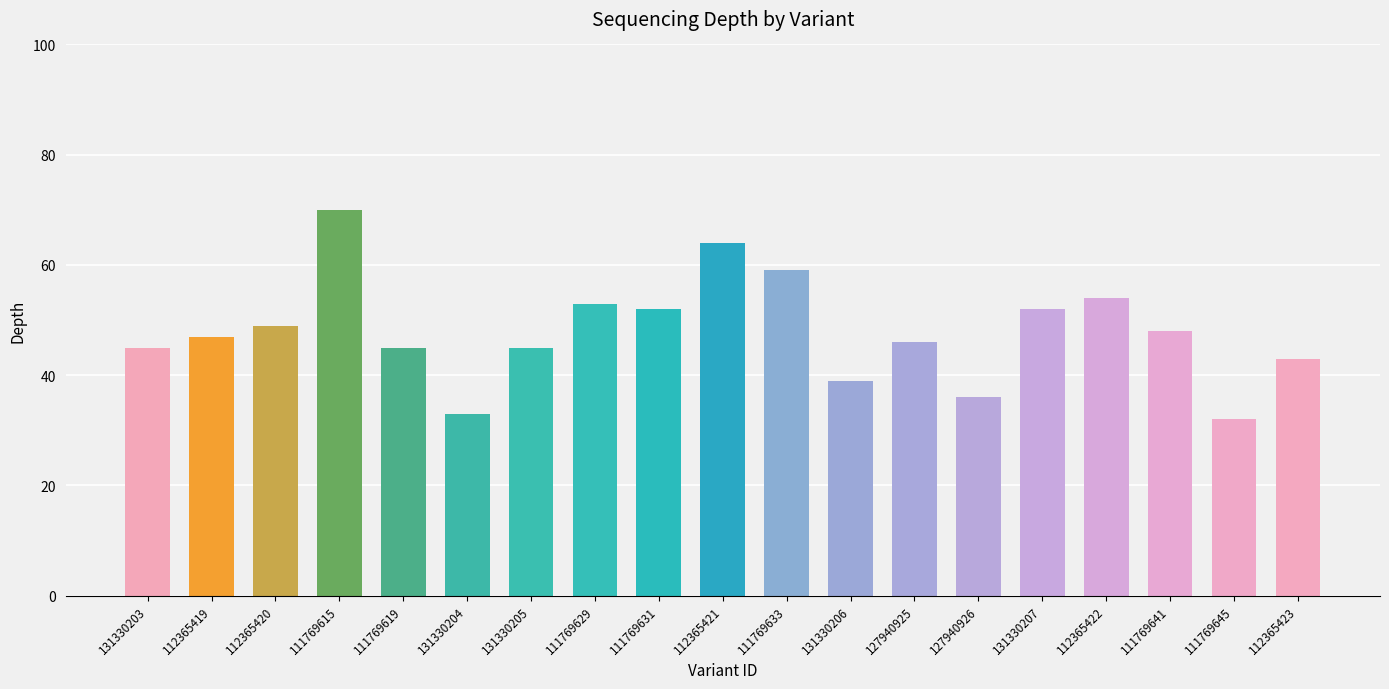

What is the sum of all values?

912